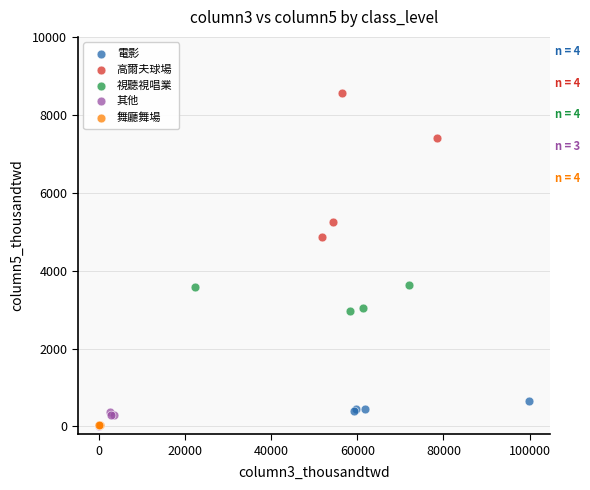

Which series has the largest Y range (max minus min)?

高爾夫球場